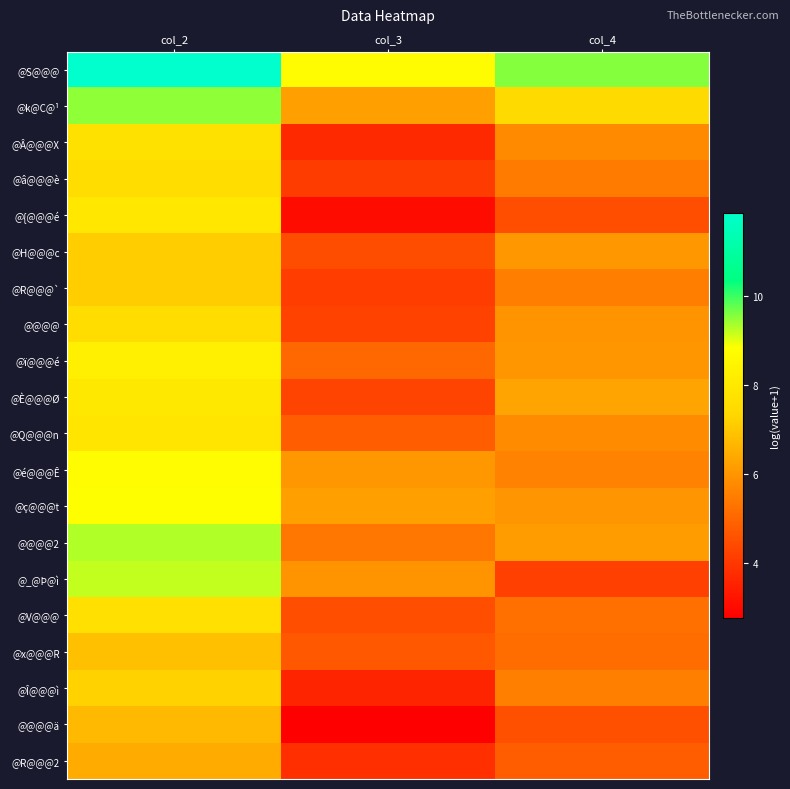

Reading right to left, list all the values displayed in this chart.

@S@@@: col_4=9.6	col_3=8.7	col_2=11.9
@k@C@¹: col_4=7.5	col_3=6.2	col_2=9.5
@Â@@@X: col_4=5.8	col_3=3.7	col_2=7.7
@â@@@è: col_4=5.5	col_3=4.1	col_2=7.6
@{@@@é: col_4=4.5	col_3=3.0	col_2=7.9
@H@@@c: col_4=6.1	col_3=4.5	col_2=7.1
@R@@@`: col_4=5.5	col_3=4.1	col_2=7.1
@@@@: col_4=6.0	col_3=4.2	col_2=7.6
@ï@@@é: col_4=6.0	col_3=5.0	col_2=8.2
@È@@@Ø: col_4=6.3	col_3=4.3	col_2=8.0
@Q@@@n: col_4=5.8	col_3=4.8	col_2=7.9
@é@@@Ê: col_4=5.6	col_3=6.0	col_2=8.7
@ç@@@t: col_4=6.0	col_3=6.2	col_2=8.8
@@@@2: col_4=6.1	col_3=5.4	col_2=9.3
@_@Þ@ì: col_4=4.2	col_3=6.0	col_2=9.2
@V@@@: col_4=5.2	col_3=4.5	col_2=7.7
@x@@@R: col_4=5.1	col_3=4.7	col_2=6.9
@Î@@@ì: col_4=5.6	col_3=3.6	col_2=7.2
@@@@ä: col_4=4.5	col_3=2.8	col_2=6.7
@R@@@2: col_4=4.8	col_3=3.8	col_2=6.4